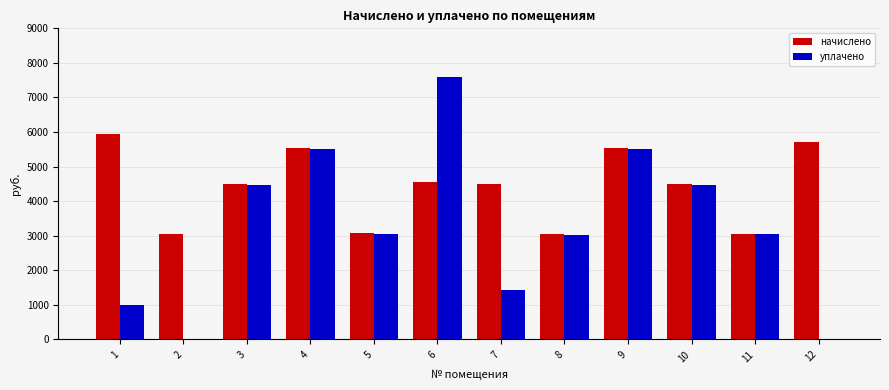

What is the sum of all уплачено values?

39122.4